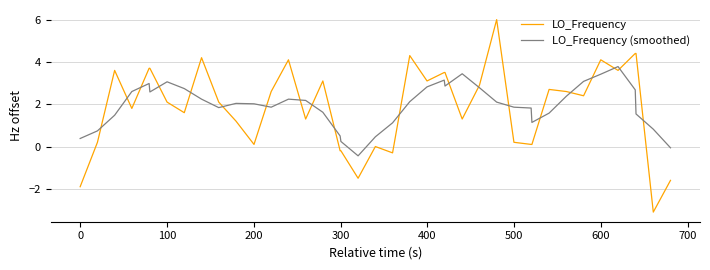

Which series ends up on top after the final intersection of LO_Frequency and LO_Frequency (smoothed)?

LO_Frequency (smoothed)